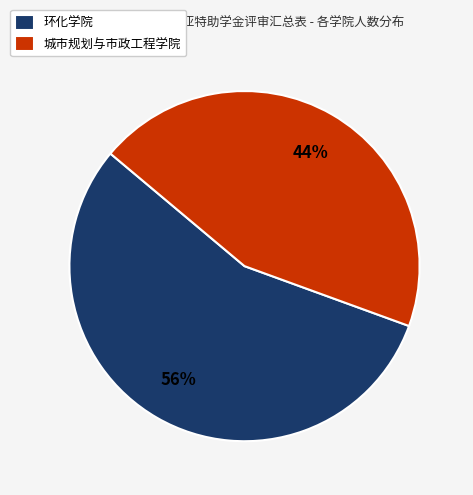

Does any single category account for the majority?

Yes